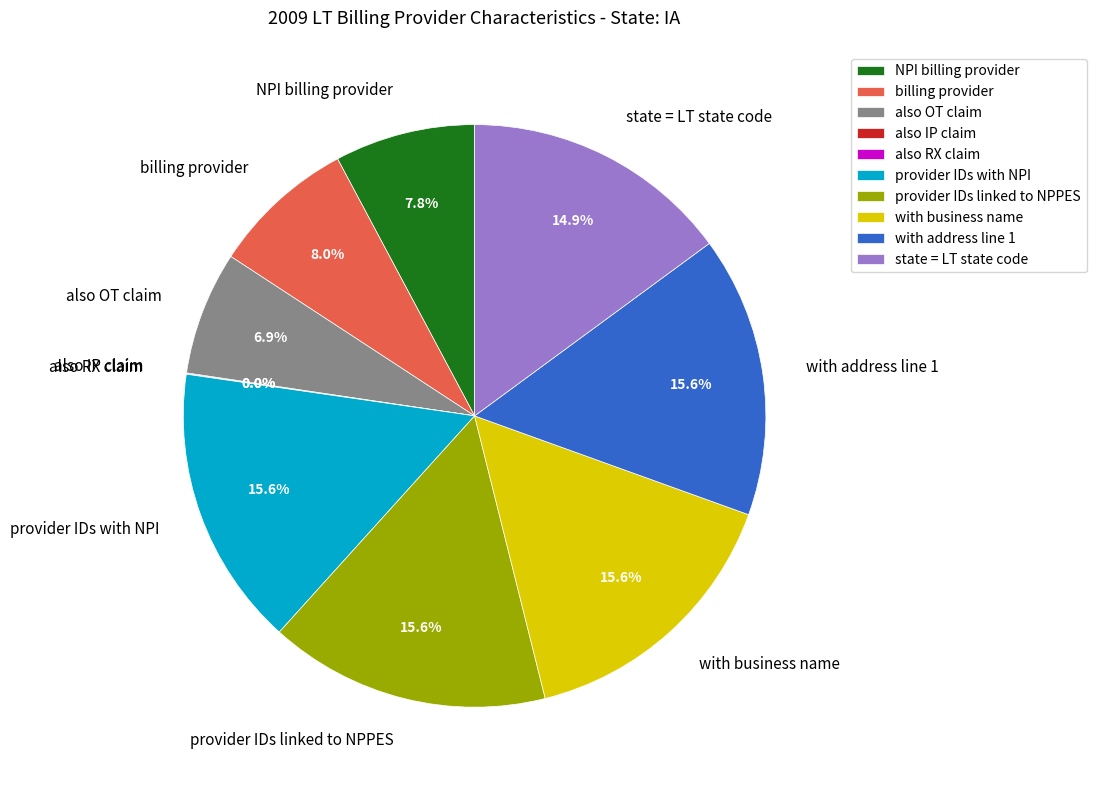

True or false: state = LT state code accounts for 15% of the total.

True